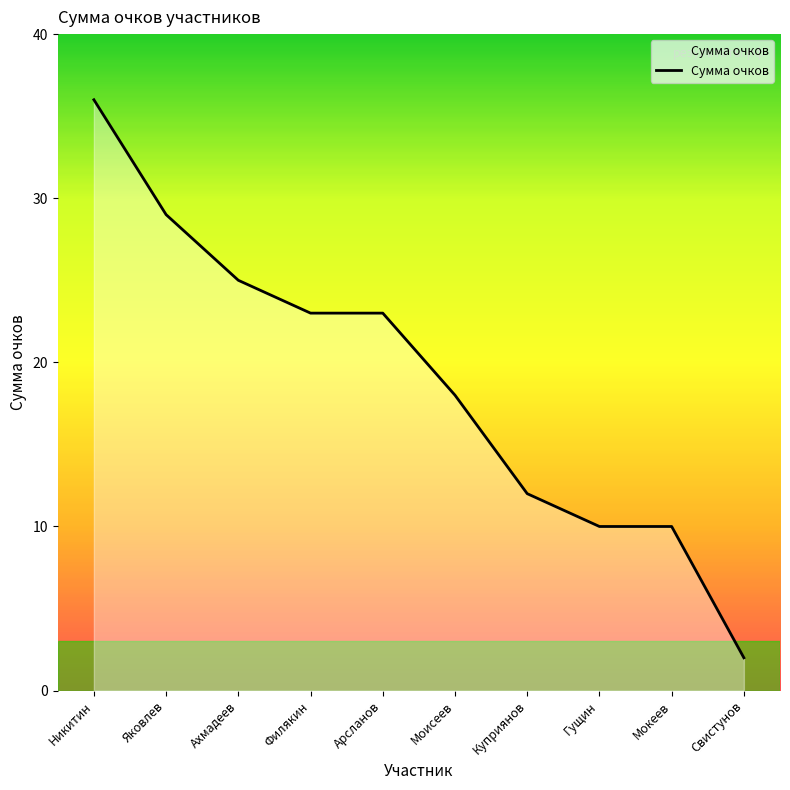

Reading left to right, what are all the values shown in this chart?

36	29	25	23	23	18	12	10	10	2